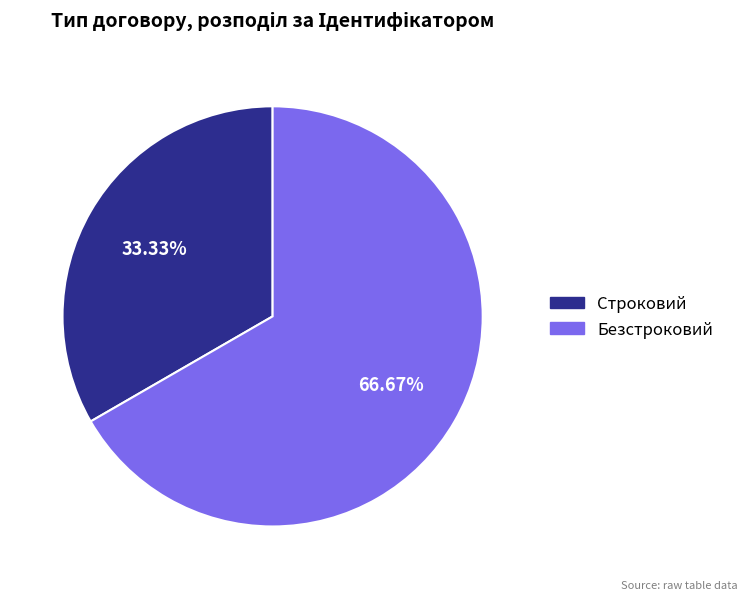

Is the sum of Безстроковий and Строковий greater than half?

Yes